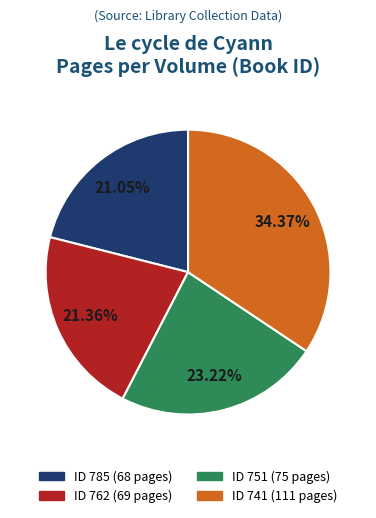

Does any single category account for the majority?

No